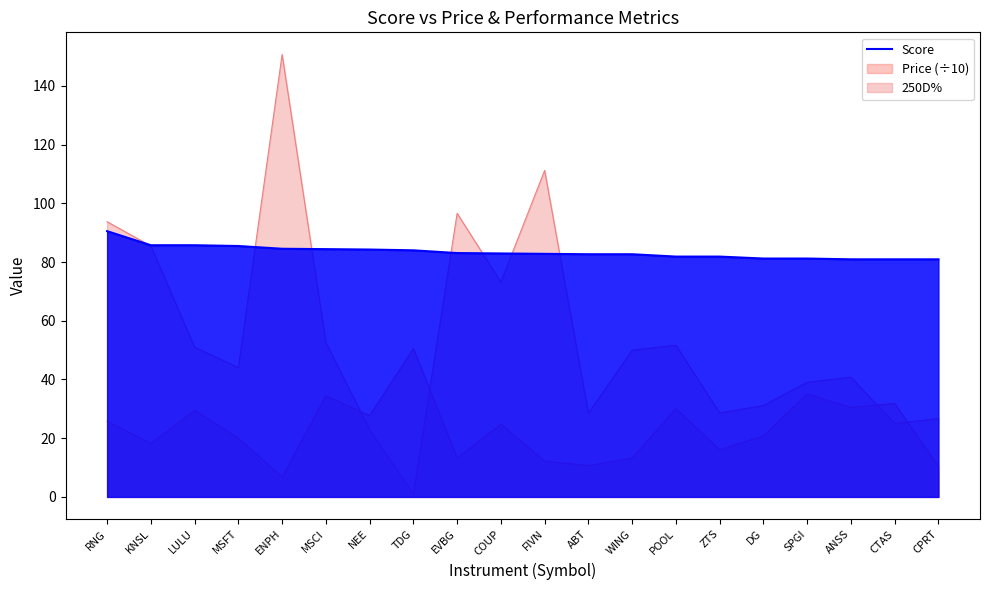

What position from the left is DG?

16